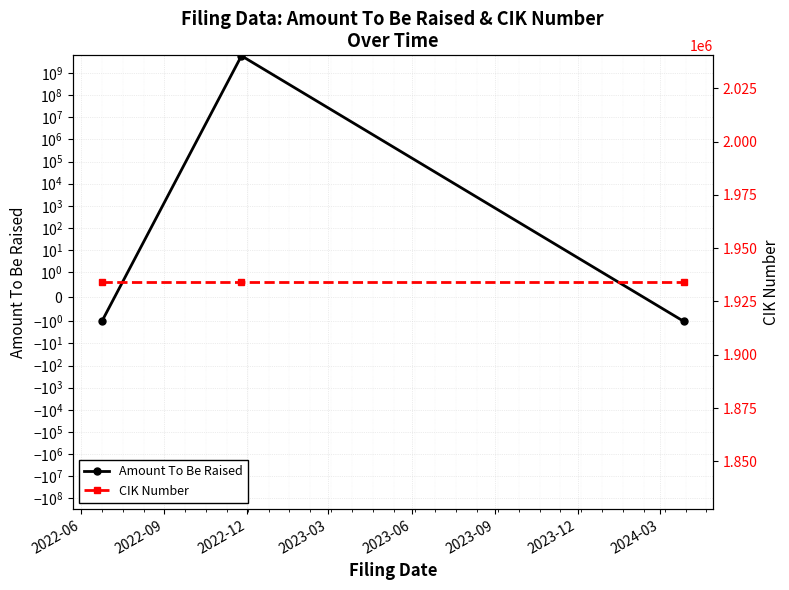

Reading left to right, extract all data points from this chart.

Amount To Be Raised: -1	6030000000	-1
CIK Number: 1934051	1934051	1934051